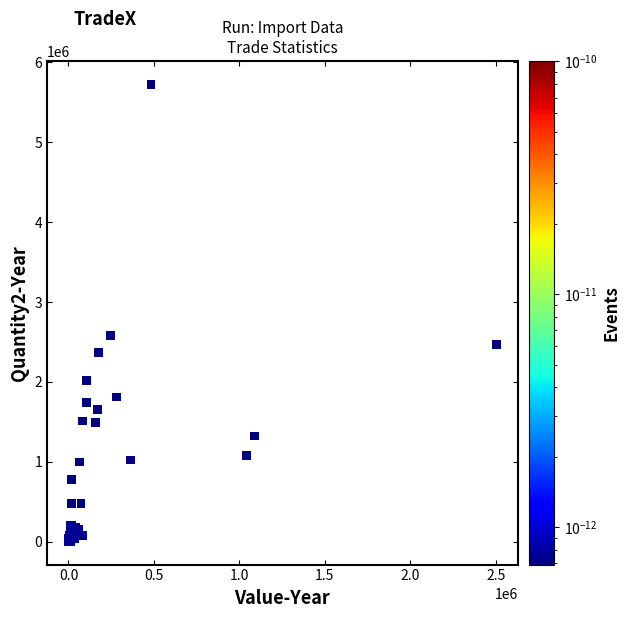

What Y value in the scatter plot is closest to 2862932?

2584400